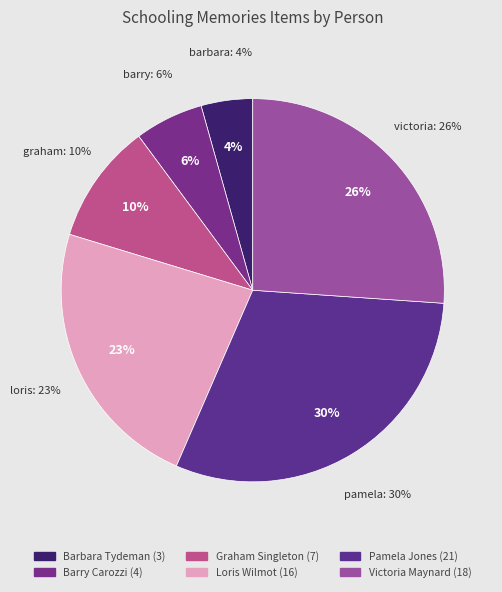

To the nearest percent, what percentage of the pie is Barbara Tydeman?

4%